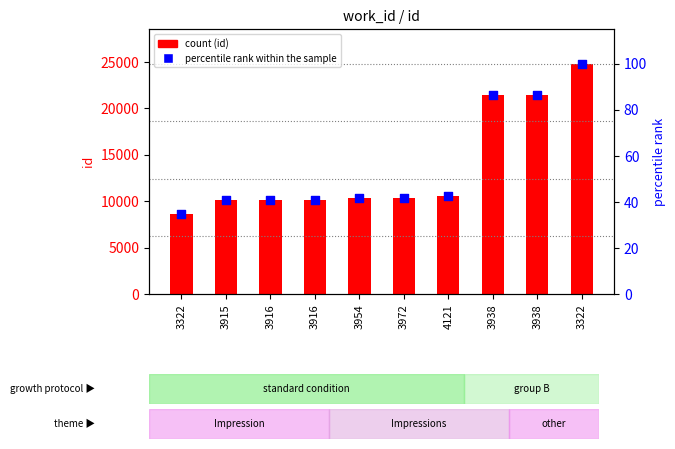

Which series contains the lowest Y value?

percentile rank within the sample